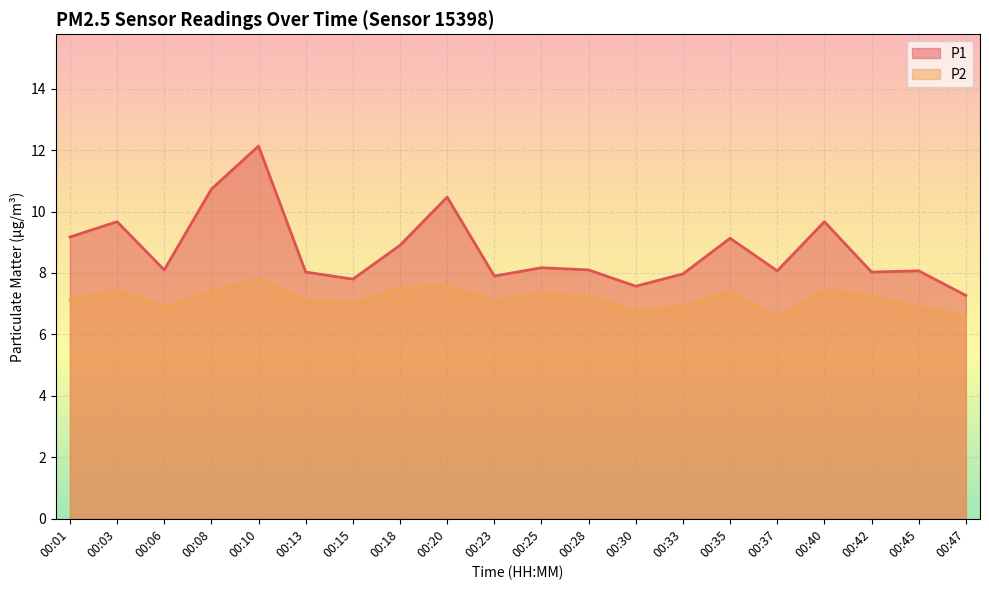

True or false: P1 and P2 cross at least once.

False